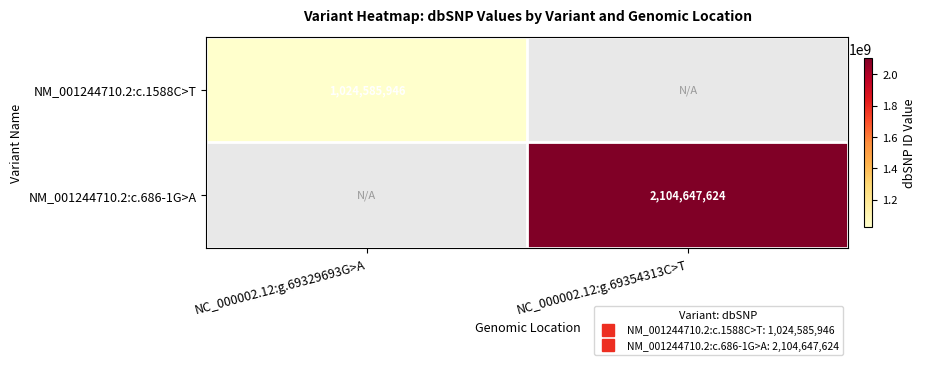

What is the lowest value of the NM_001244710.2:c.1588C>T series?

1024585946.0